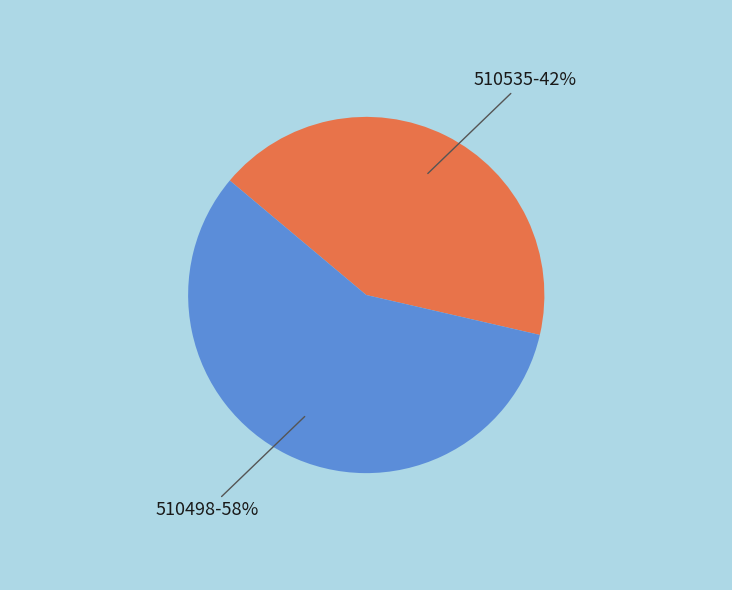

What percentage is the 510535 slice, to the nearest percent?

42%